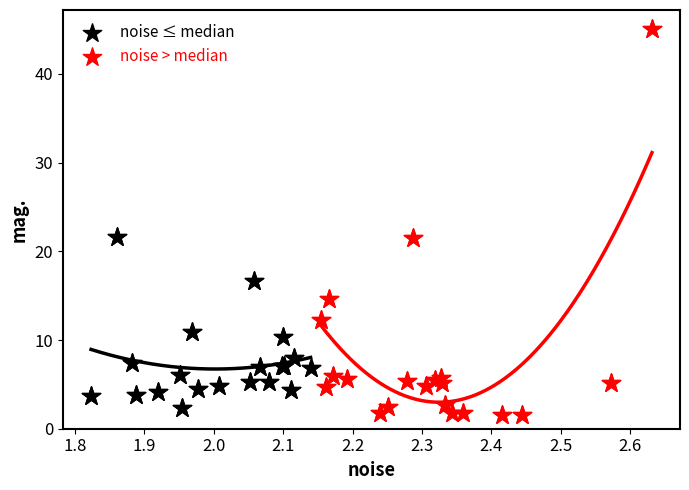

Which series contains the highest Y value?

noise > median